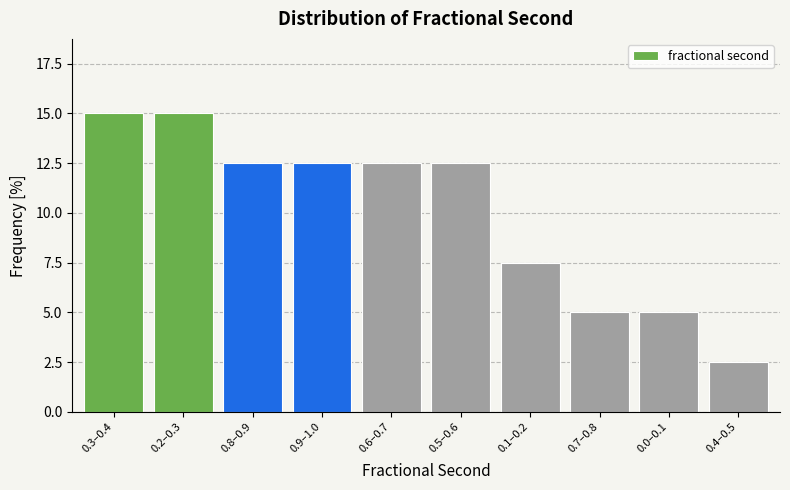

Reading left to right, list all the values displayed in this chart.

15.0	15.0	12.5	12.5	12.5	12.5	7.5	5.0	5.0	2.5